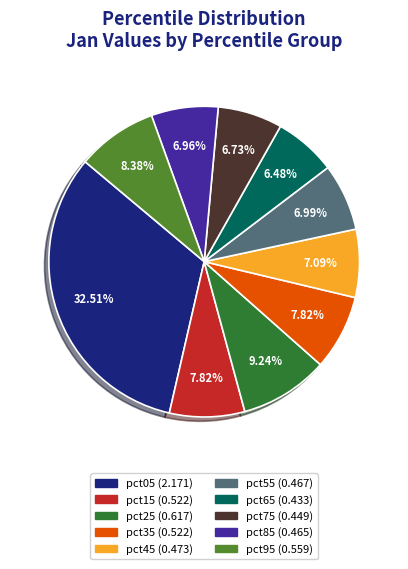

Is the sum of pct85 and pct95 greater than half?

No